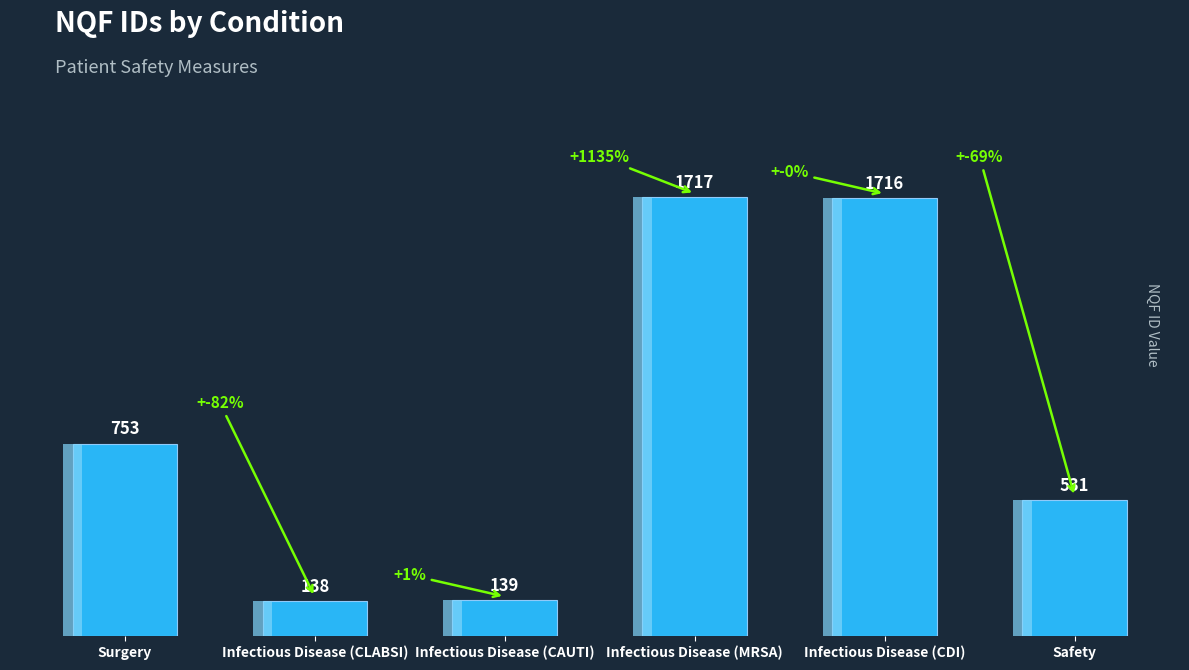

What is the sum of all values?

4994